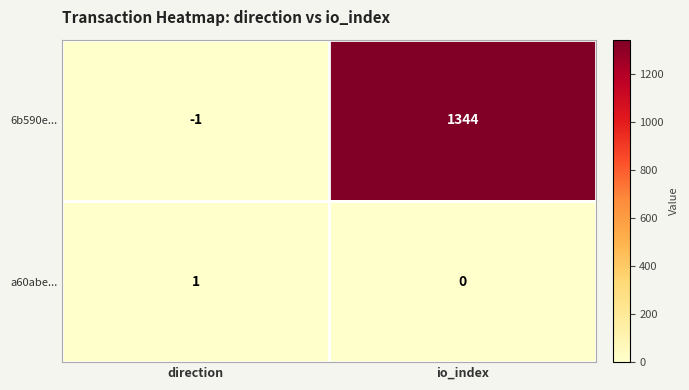

What is the spread (max minus min) of values at io_index?

1344